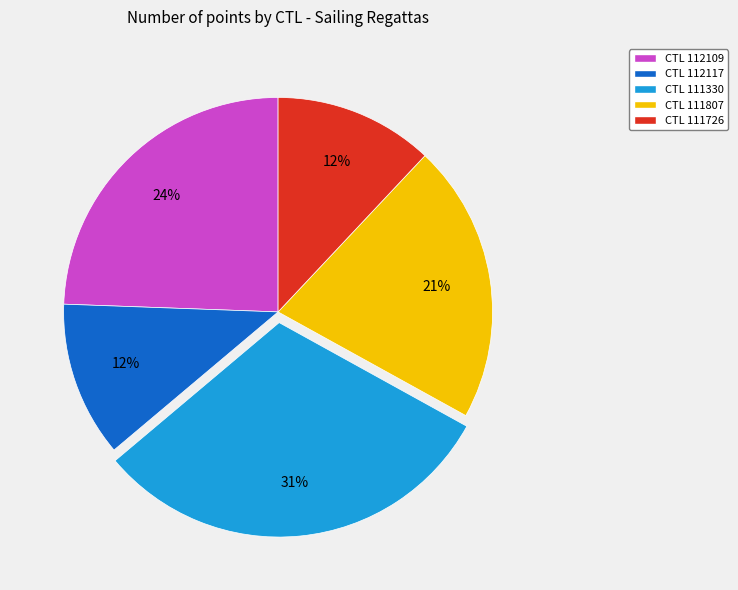

Do CTL 111330 and CTL 111726 together represent more than half of the pie?

No